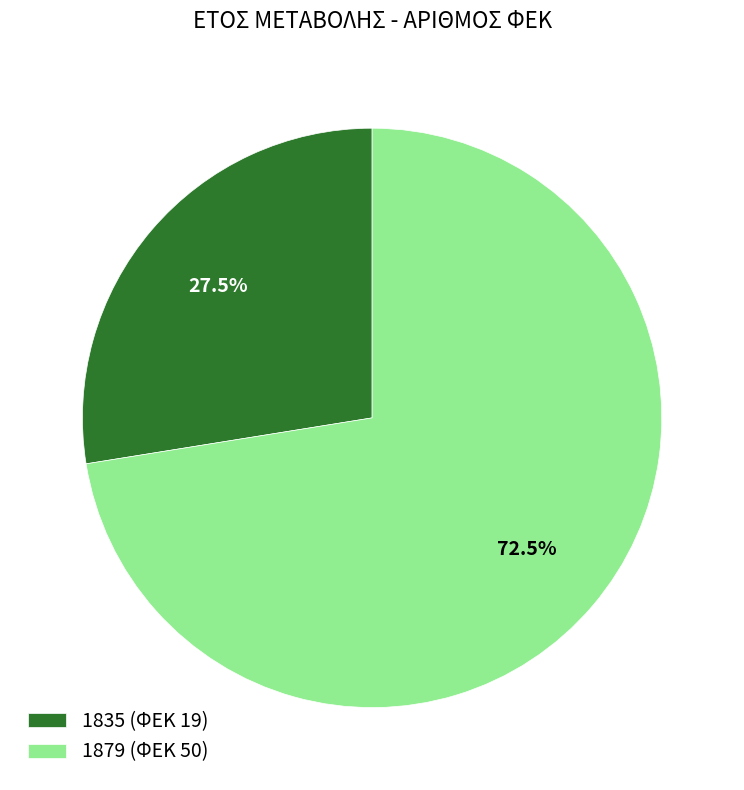

The 1835 slice represents 21% of the pie. True or false?

False